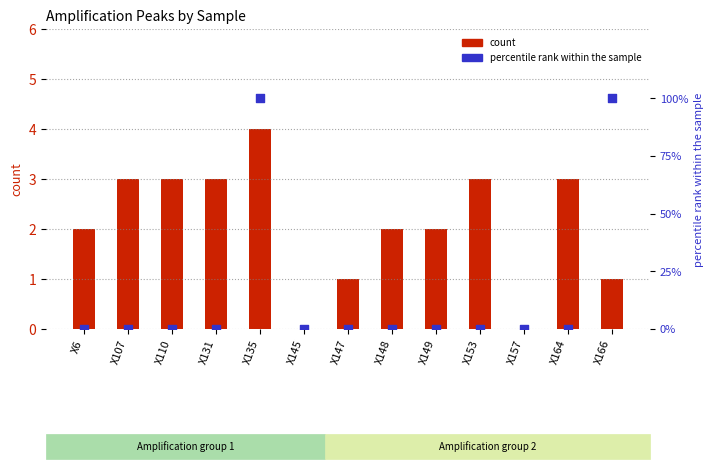

Is the value of percentile rank within the sample at X6 greater than the value of count at X147?

No